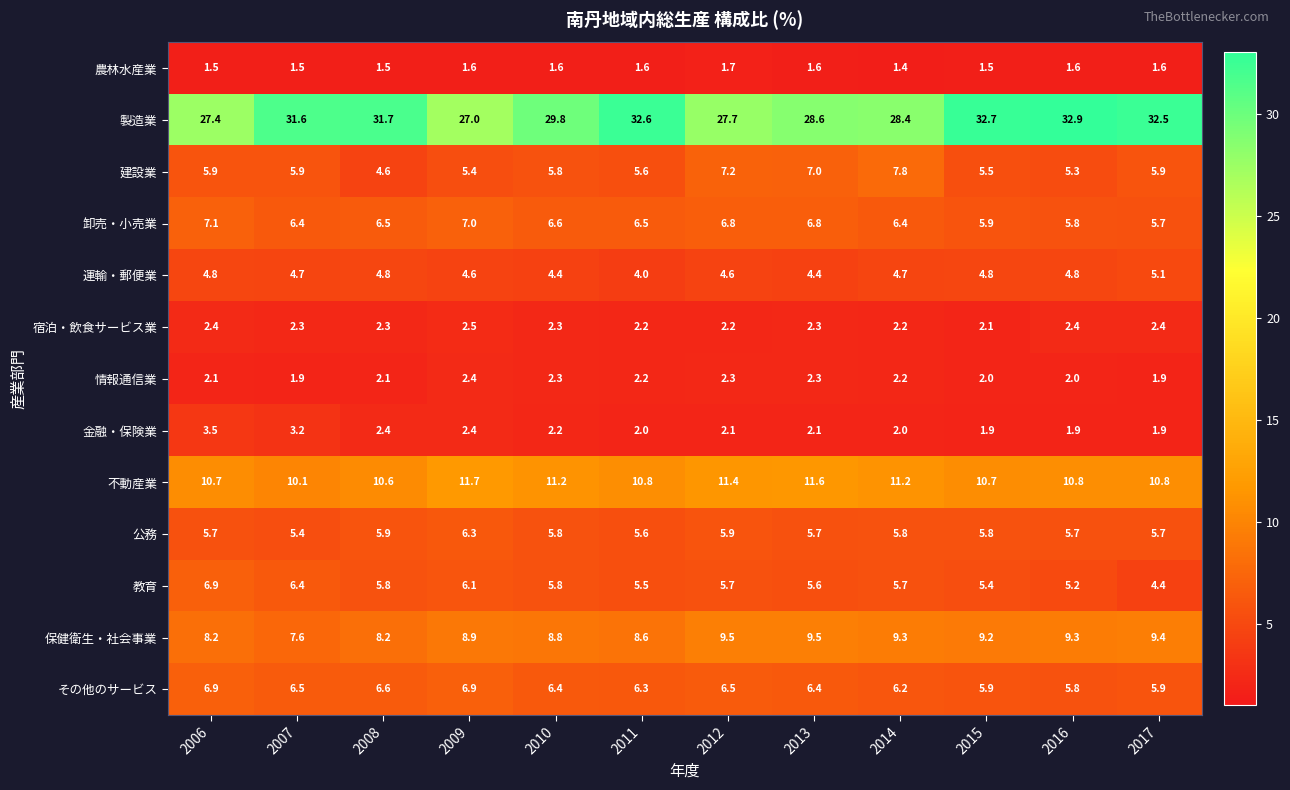

Which series has the largest range (max minus min)?

製造業